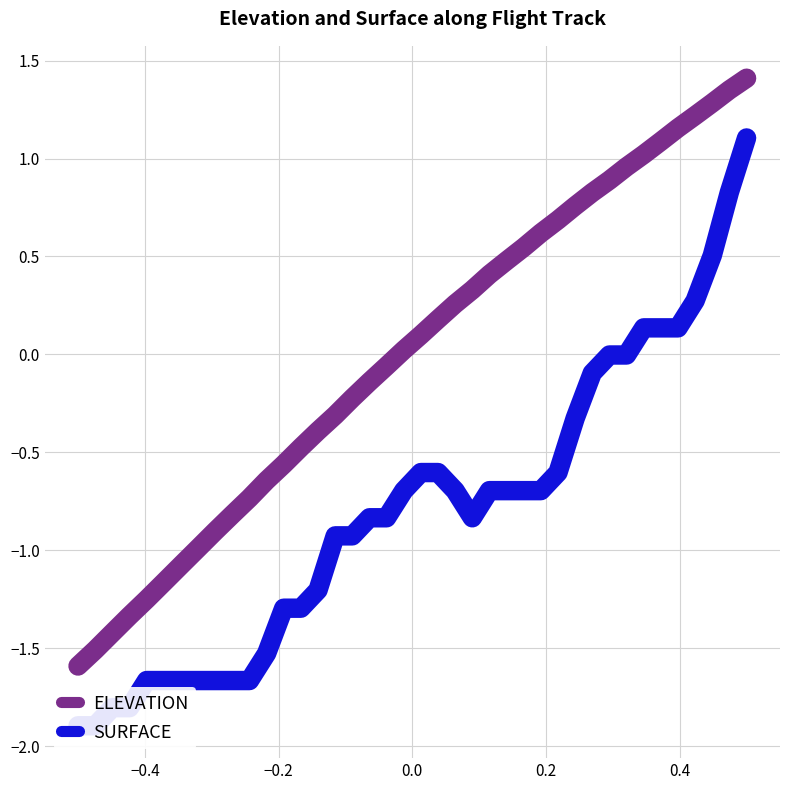

What is the minimum value for ELEVATION?

-1.6